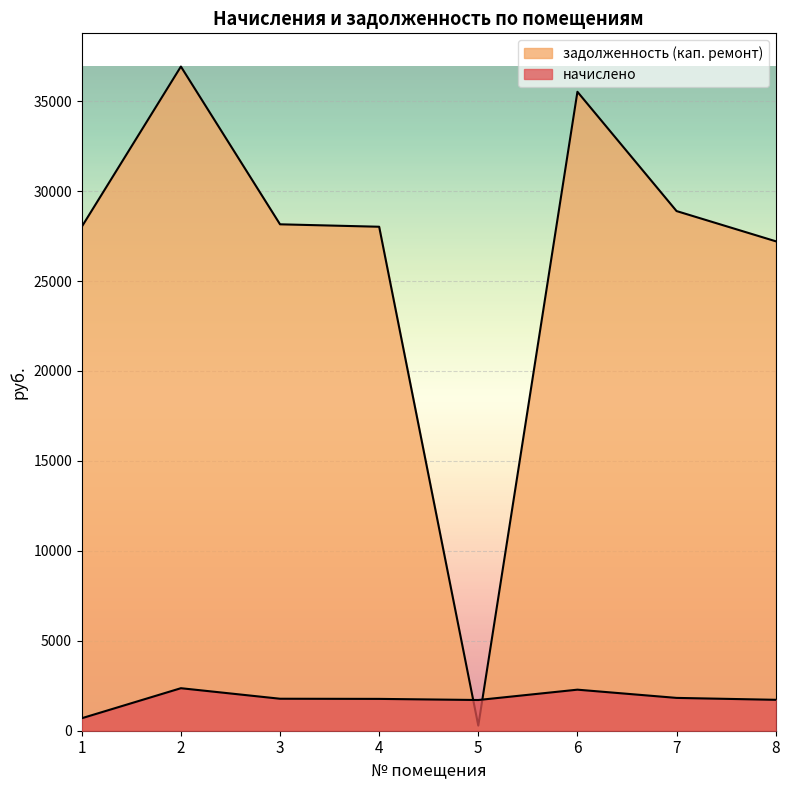

Where does the задолженность (кап. ремонт) series first go above 28152?

2